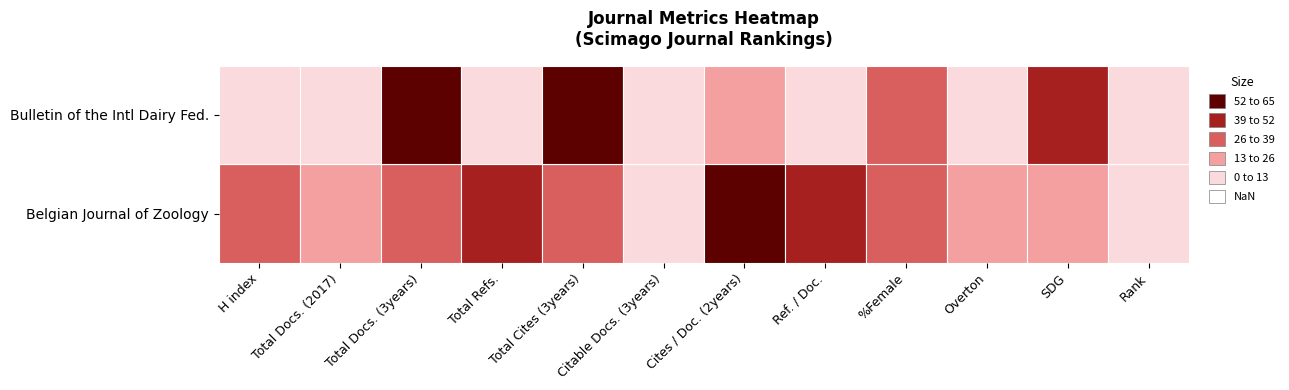

How many data points in Bulletin of the International Dairy Federation are above 12?

5